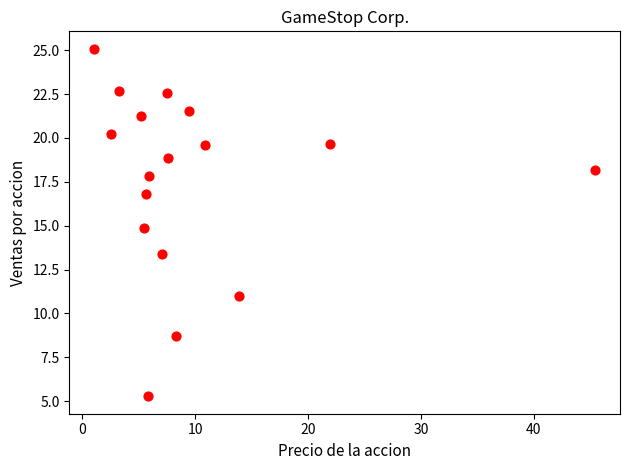

What is the range of Y values (max minus min)?

19.8